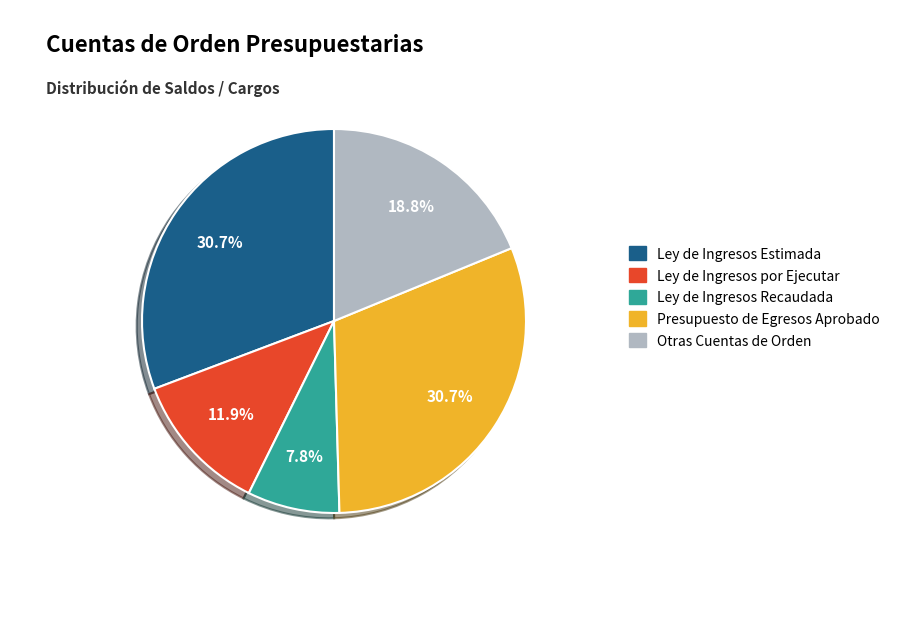

To the nearest percent, what is the difference between the Otras Cuentas de Orden and Ley de Ingresos por Ejecutar slice percentages?

7%